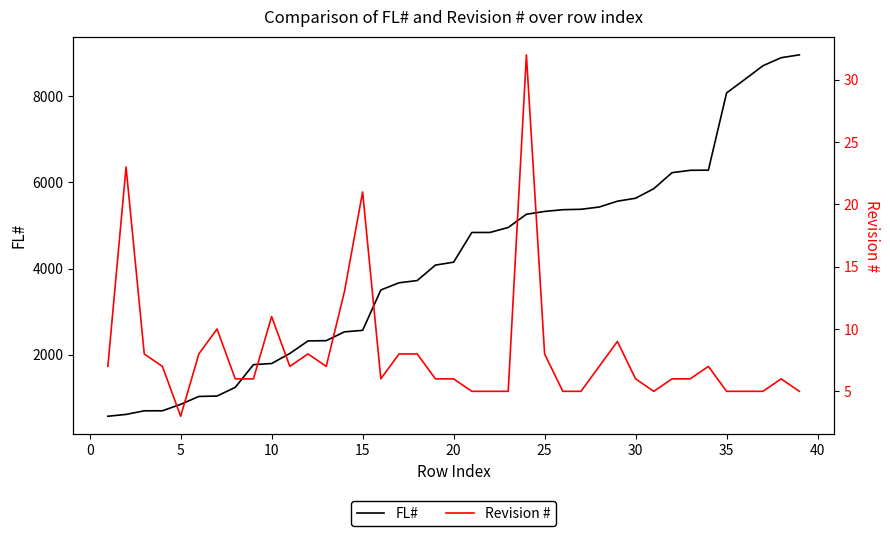

What value does the FL# series have at 10, to the nearest 10?

1800